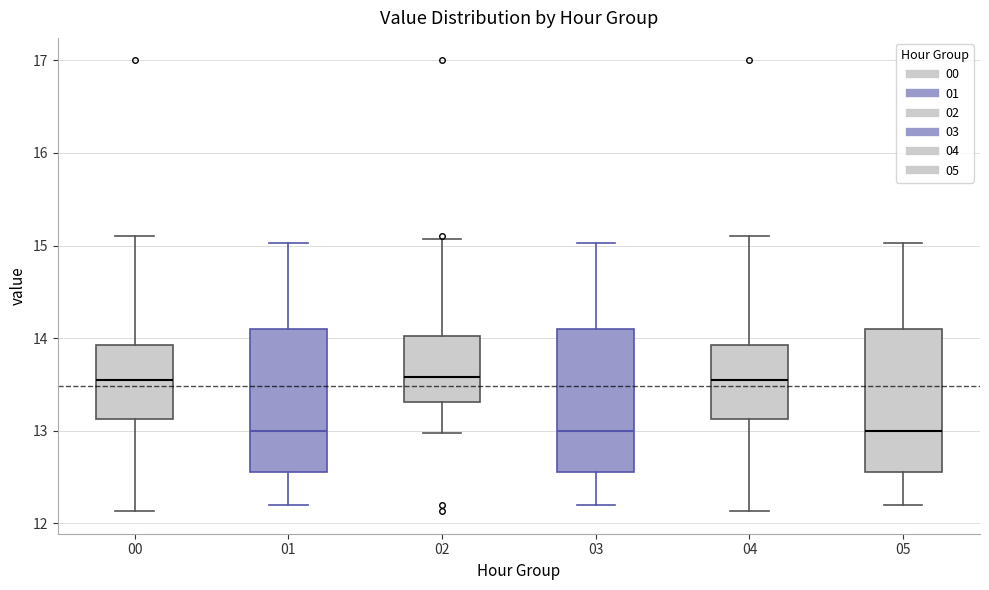

Where is the upper edge of the box at x = 03 on the y-axis? The values are not printed on the chart, so give them approximately, as read against the axis.

14.1